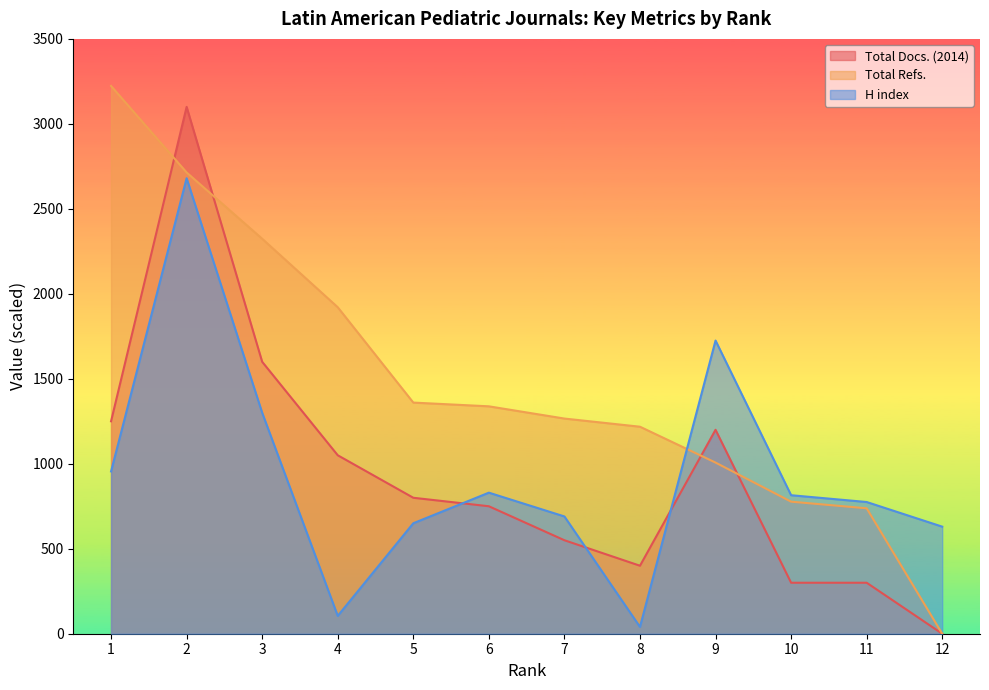

The Total Refs. series shows 1738 at 2. True or false?

False